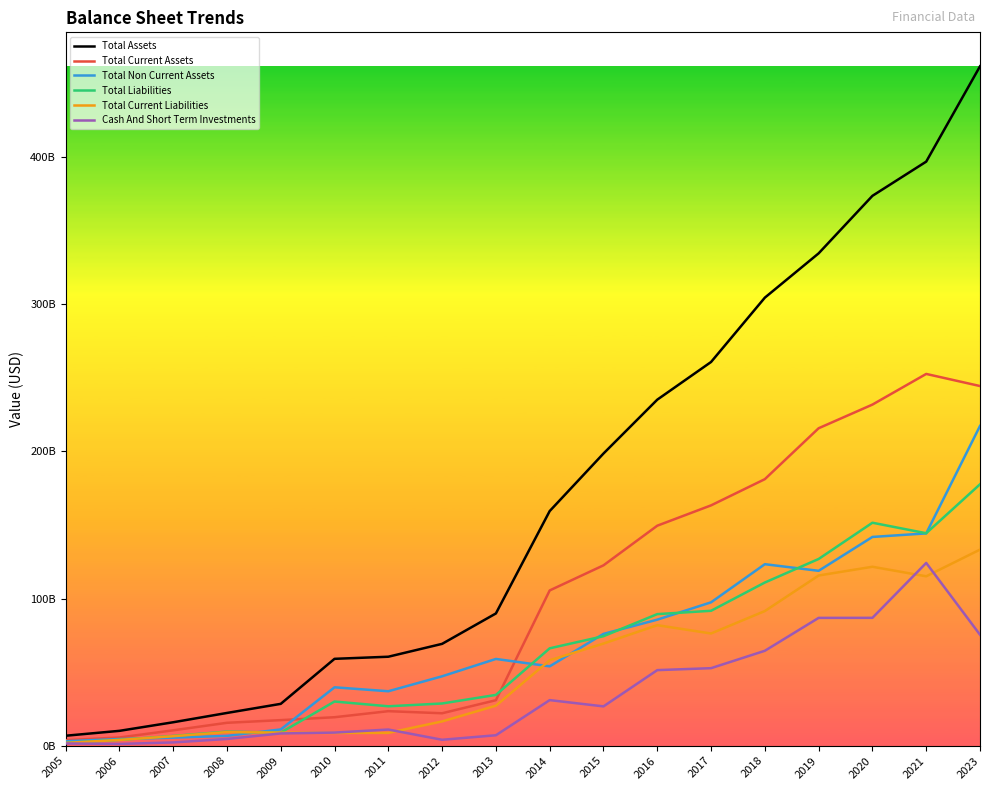

True or false: Cash And Short Term Investments and Total Assets cross at least once.

False